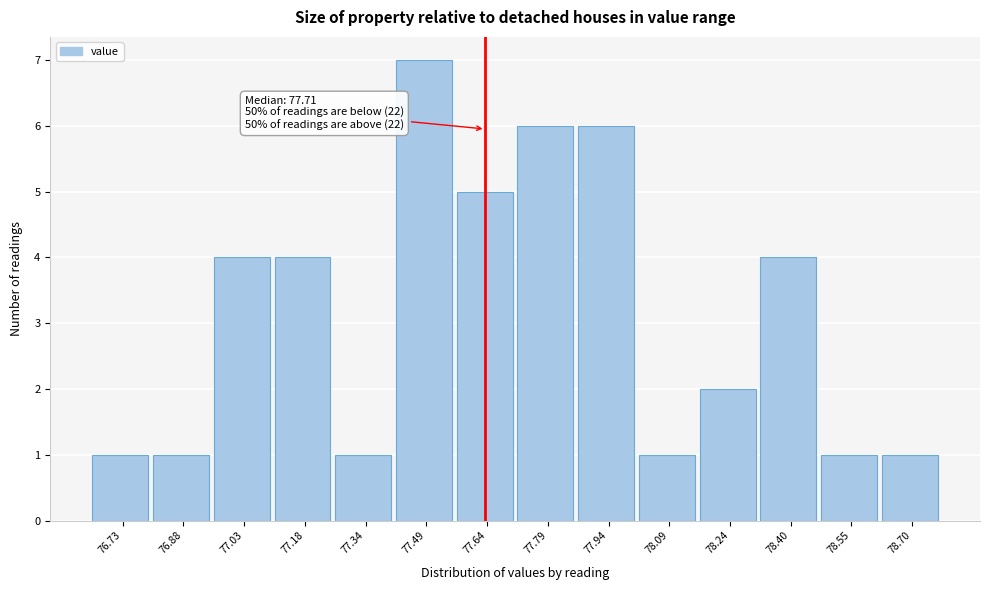

Reading right to left, transcribe all the data shown in this chart.

78.70=1	78.55=1	78.40=4	78.24=2	78.09=1	77.94=6	77.79=6	77.64=5	77.49=7	77.34=1	77.18=4	77.03=4	76.88=1	76.73=1